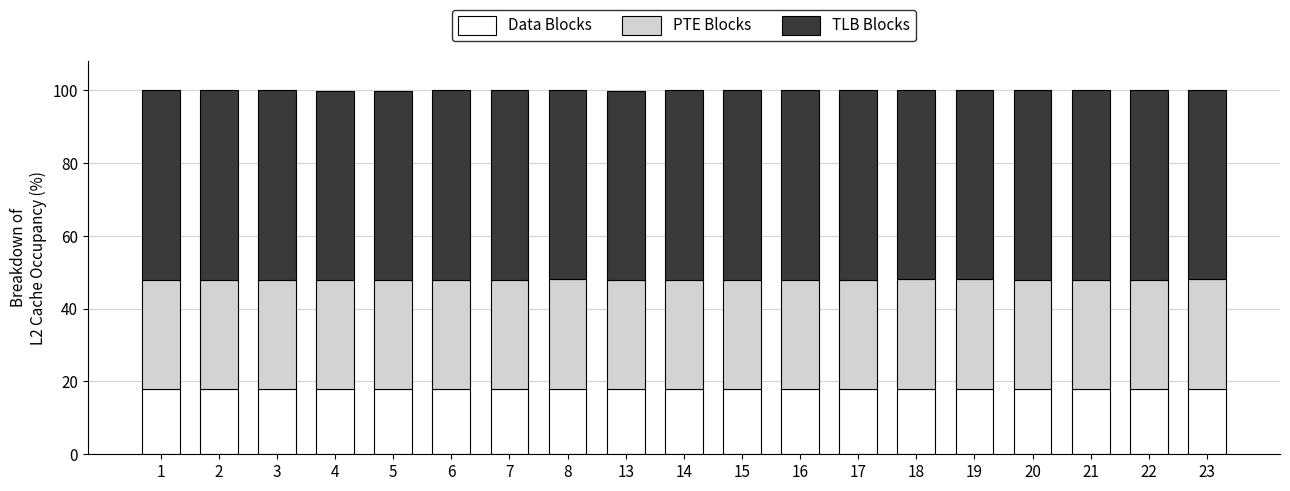

What is the total value across all series at 22?

99.9